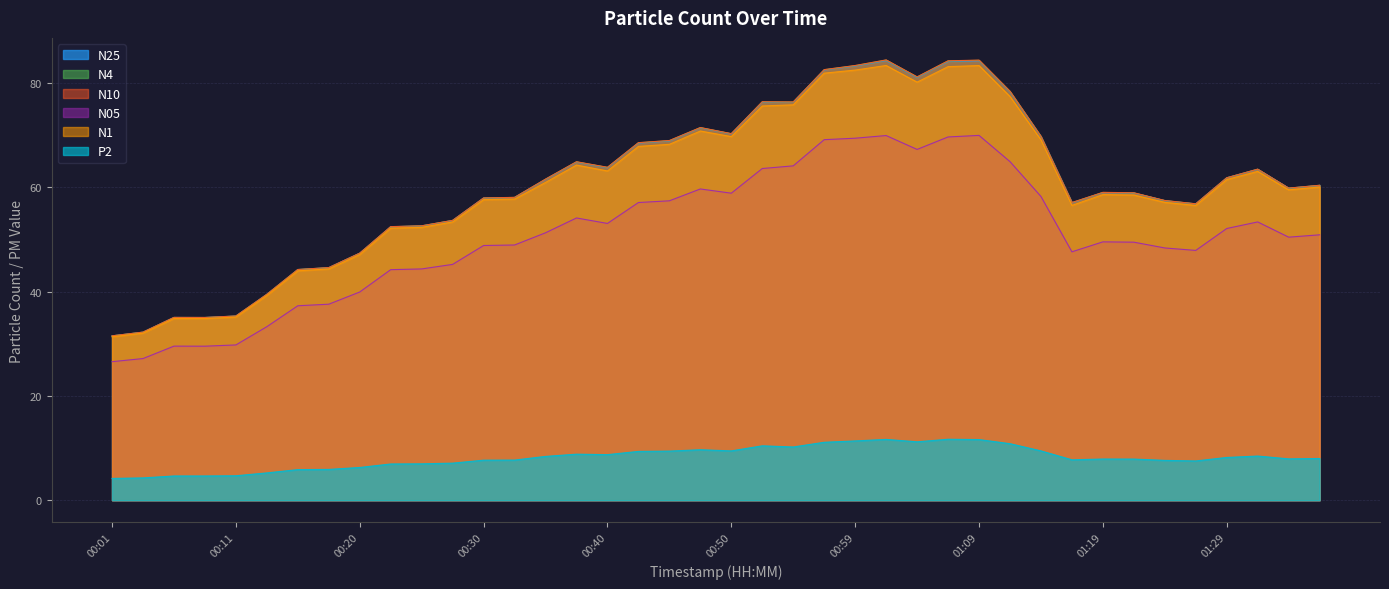

Which series changed the most between 00:01 and 01:33?

N10